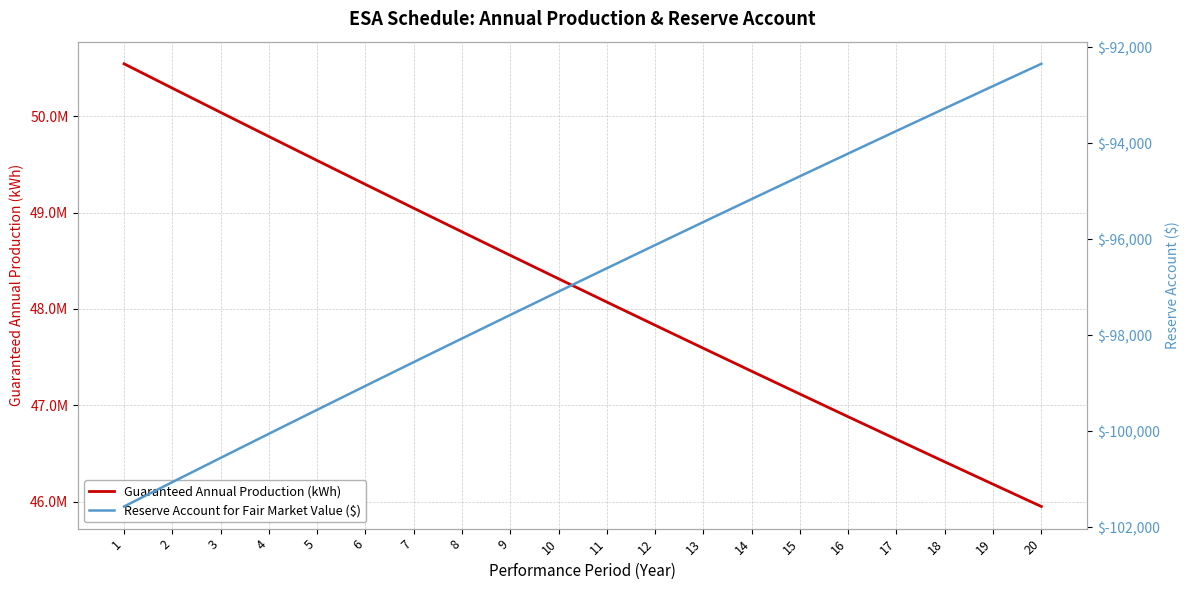

True or false: Guaranteed Annual Production (kWh) and Reserve Account for Fair Market Value ($) intersect in this chart.

False